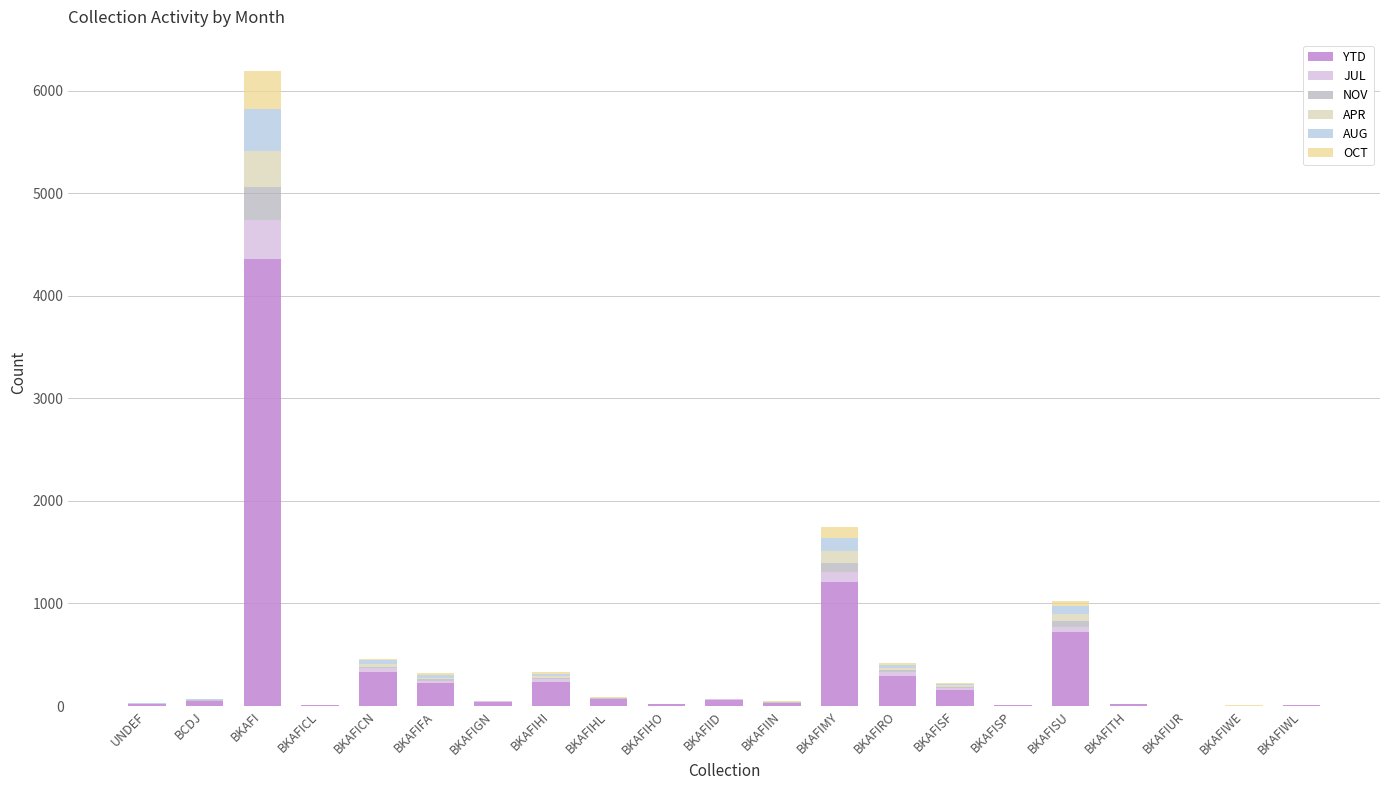

How many distinct data groups are displayed?

6